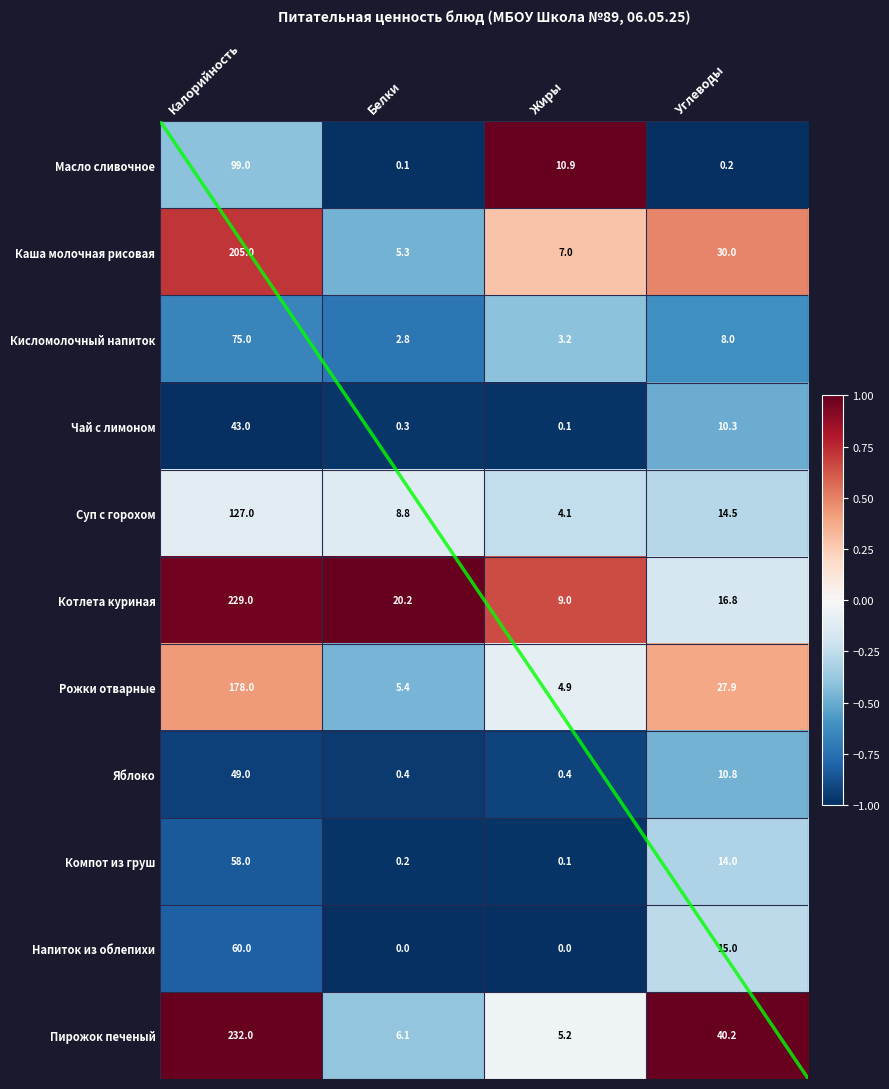

Which series changed the most between Белки and Углеводы?

Пирожок печеный